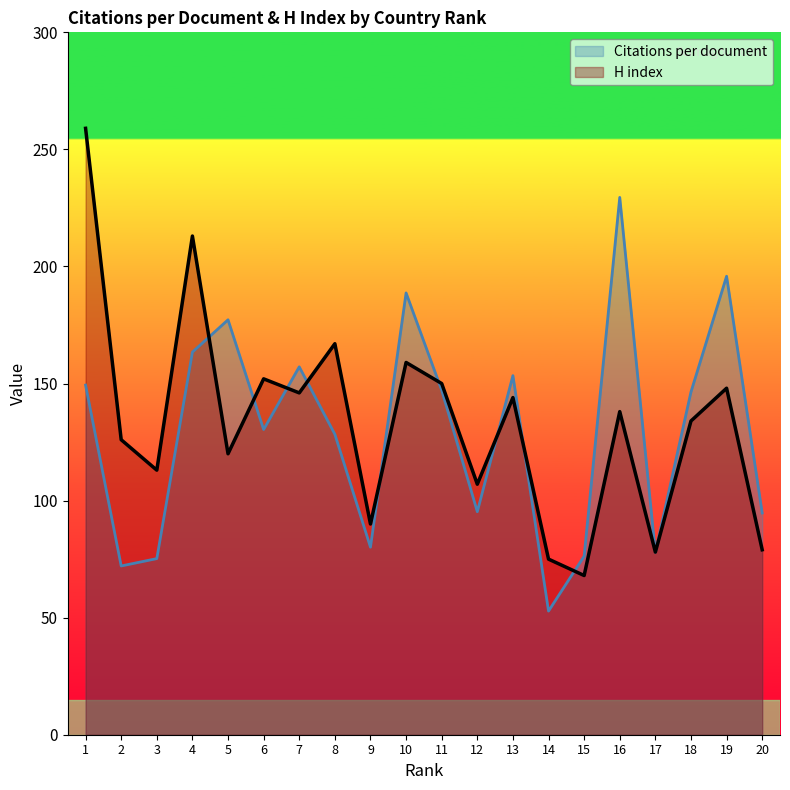

What is the minimum value shown in the chart?

52.8